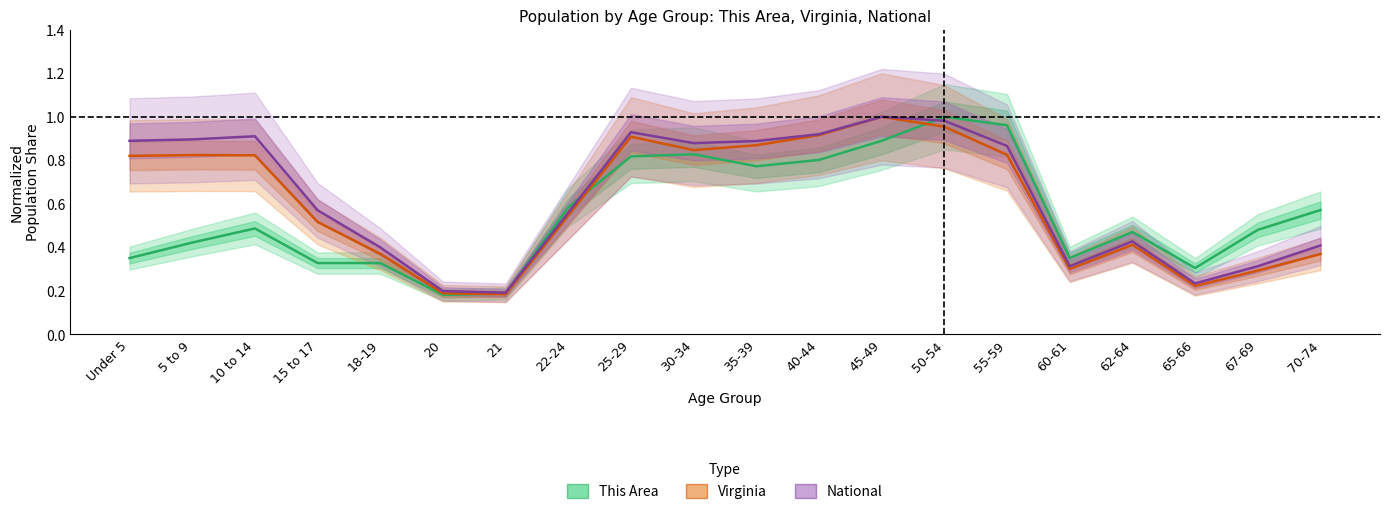

Reading right to left, list all the values displayed in this chart.

This Area: 70-74=0.6	67-69=0.5	65-66=0.3	62-64=0.5	60-61=0.4	55-59=1.0	50-54=1.0	45-49=0.9	40-44=0.8	35-39=0.8	30-34=0.8	25-29=0.8	22-24=0.6	21=0.2	20=0.2	18-19=0.3	15 to 17=0.3	10 to 14=0.5	5 to 9=0.4	Under 5=0.4
Virginia: 70-74=0.4	67-69=0.3	65-66=0.2	62-64=0.4	60-61=0.3	55-59=0.8	50-54=1.0	45-49=1.0	40-44=0.9	35-39=0.9	30-34=0.8	25-29=0.9	22-24=0.5	21=0.2	20=0.2	18-19=0.4	15 to 17=0.5	10 to 14=0.8	5 to 9=0.8	Under 5=0.8
National: 70-74=0.4	67-69=0.3	65-66=0.2	62-64=0.4	60-61=0.3	55-59=0.9	50-54=1.0	45-49=1.0	40-44=0.9	35-39=0.9	30-34=0.9	25-29=0.9	22-24=0.6	21=0.2	20=0.2	18-19=0.4	15 to 17=0.6	10 to 14=0.9	5 to 9=0.9	Under 5=0.9